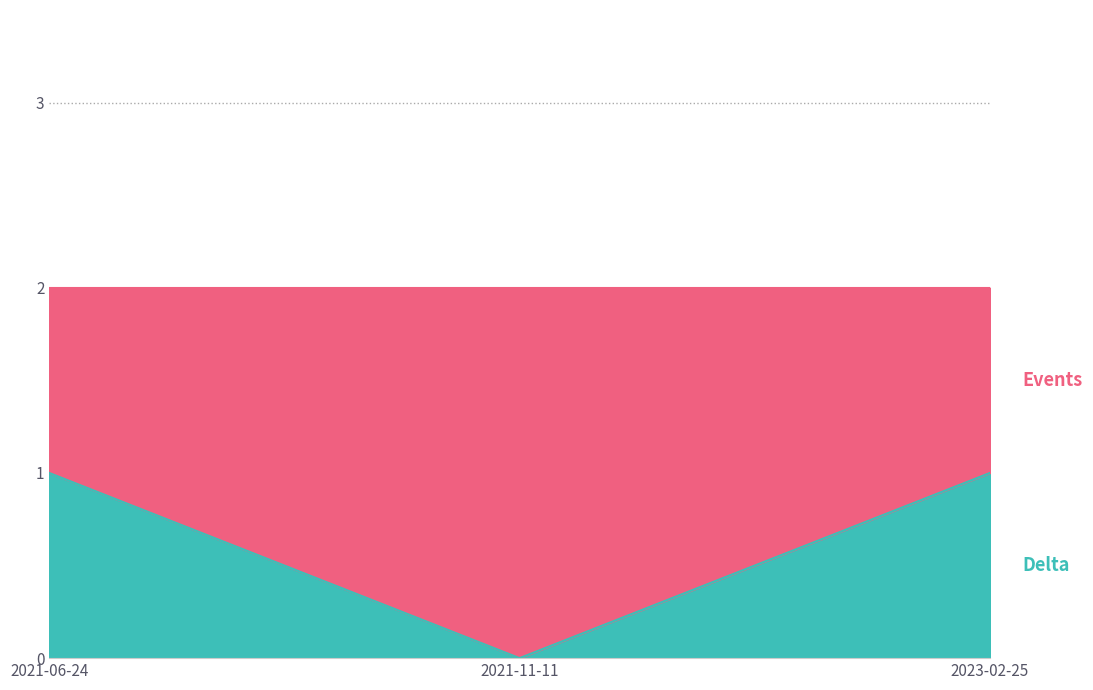

True or false: the data shows -1 at 2021-11-11.

False